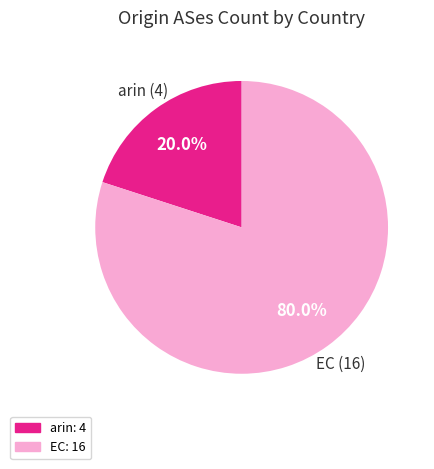

Combined, do arin and EC account for over 50%?

Yes